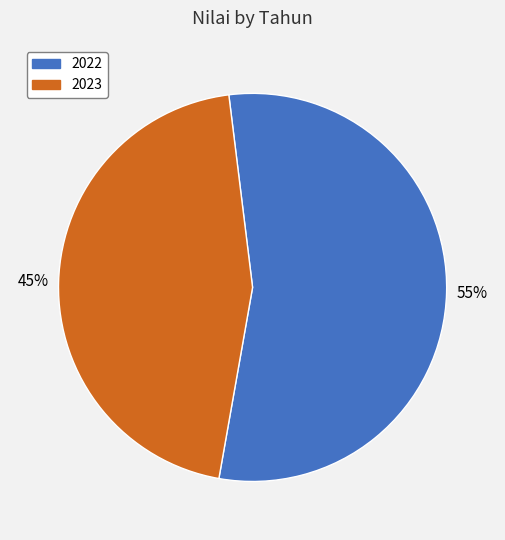

How many slices are in this pie chart?

2